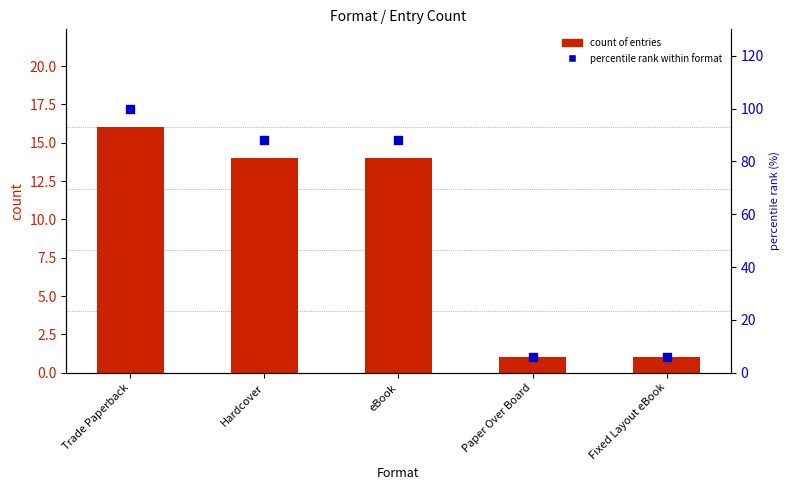

Which series contains the highest Y value?

percentile rank within format